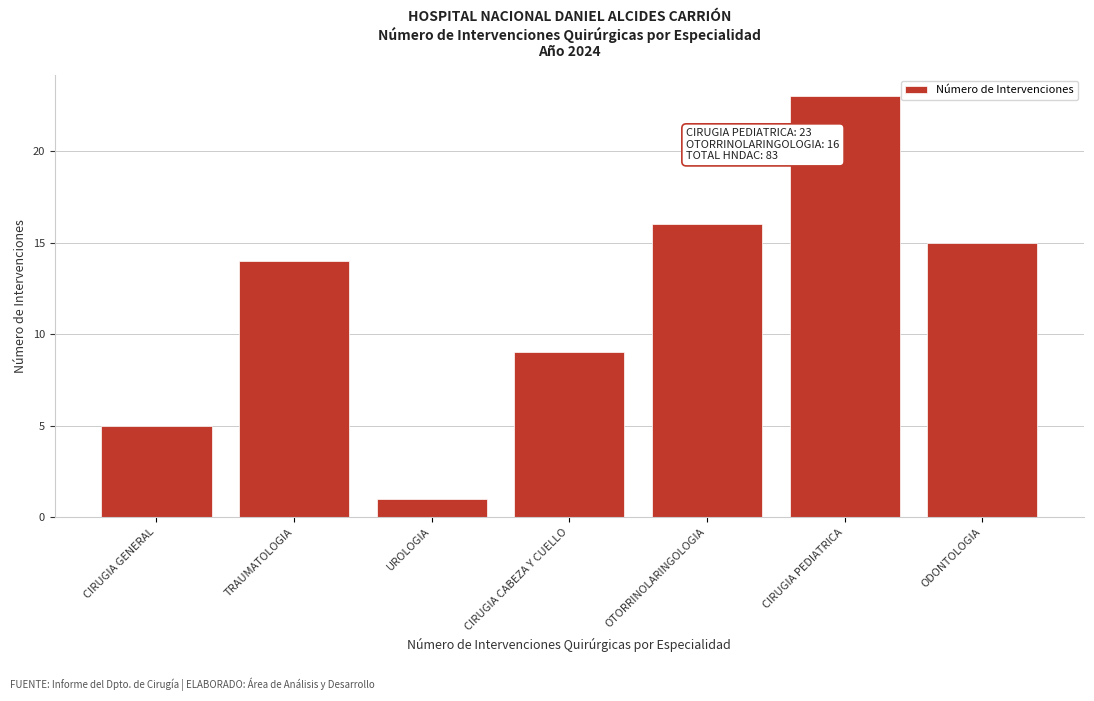

Reading right to left, what are all the values shown in this chart?

ODONTOLOGIA=15	CIRUGIA PEDIATRICA=23	OTORRINOLARINGOLOGIA=16	CIRUGIA CABEZA Y CUELLO=9	UROLOGIA=1	TRAUMATOLOGIA=14	CIRUGIA GENERAL=5